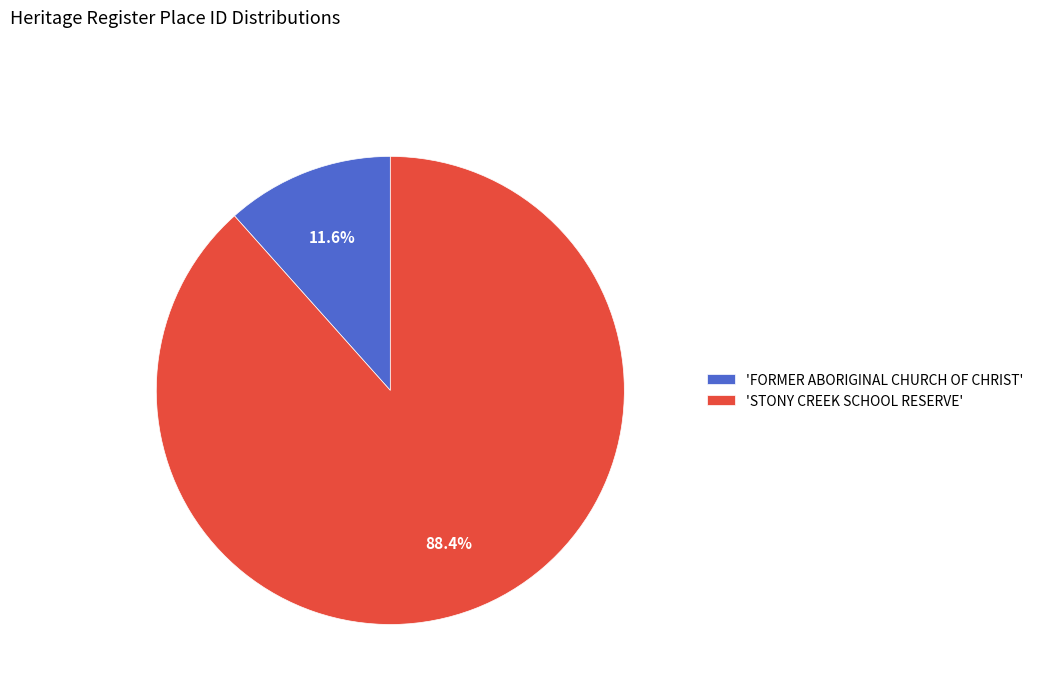

What percentage is NOT represented by 'FORMER ABORIGINAL CHURCH OF CHRIST'?

88.4%